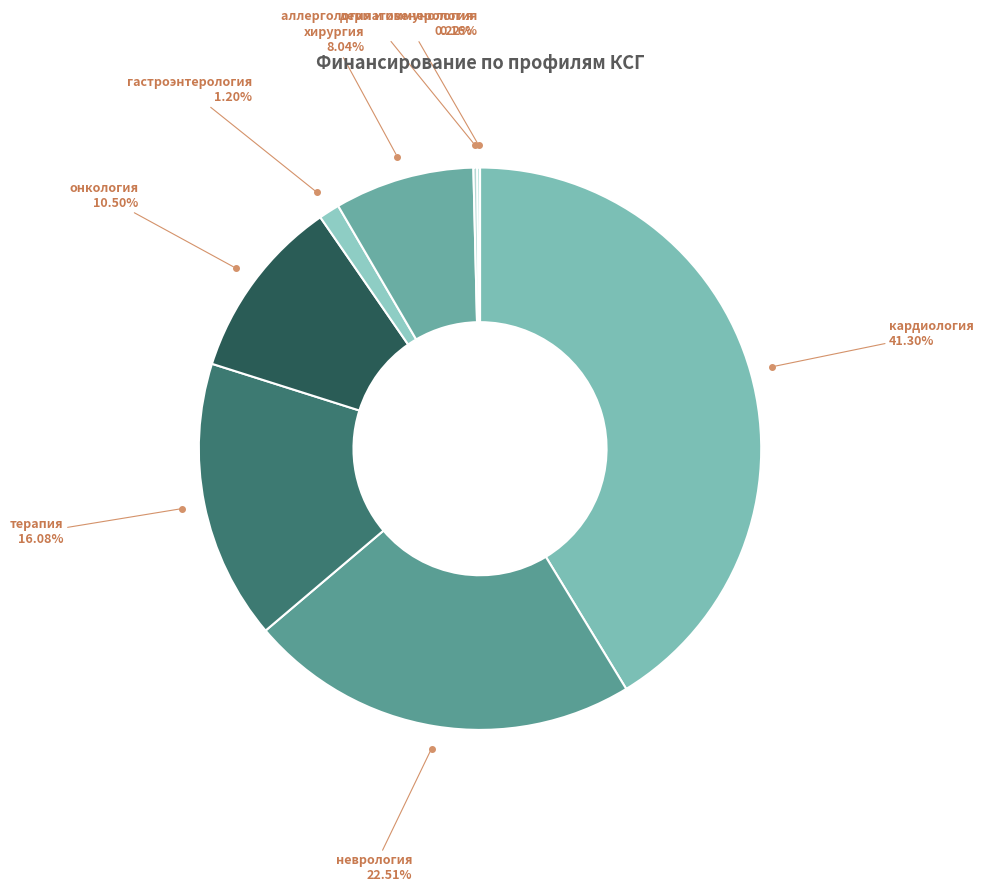

Count the number of slices in the pie.

8